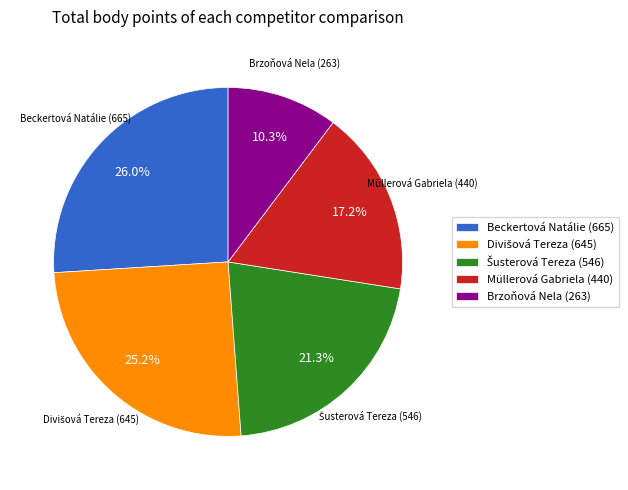

What portion of the pie excludes Beckertová Natálie (665)?

74.0%